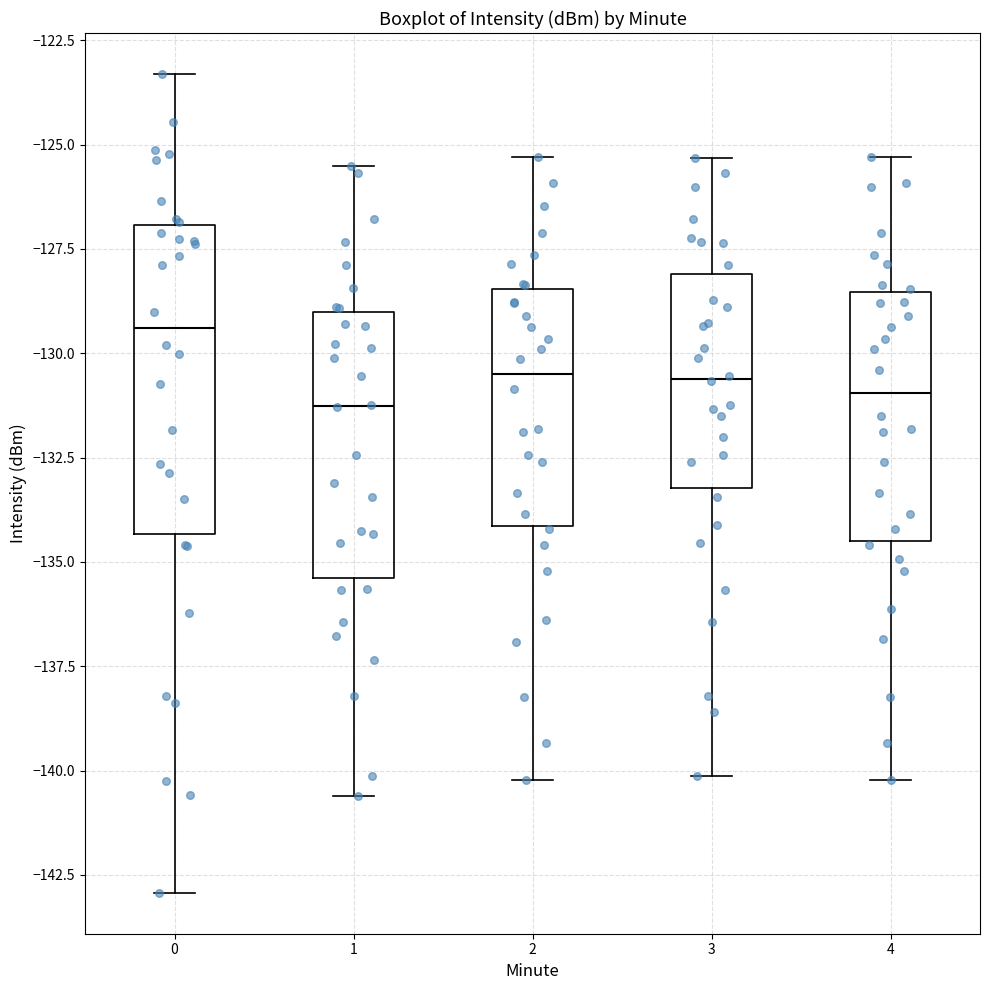

Reading left to right, read every box against the y-axis: the position of its median line, the range the box covers, and the ends of its whiskers. The values are not printed on the chart, so give them approximately, as read against the axis.

0: median -129.5, box -134.5 to -127.0, whiskers -143.0 to -123.5
1: median -131.5, box -135.5 to -129.0, whiskers -140.5 to -125.5
2: median -130.5, box -134.0 to -128.5, whiskers -140.0 to -125.5
3: median -130.5, box -133.0 to -128.0, whiskers -140.0 to -125.5
4: median -131.0, box -134.5 to -128.5, whiskers -140.0 to -125.5